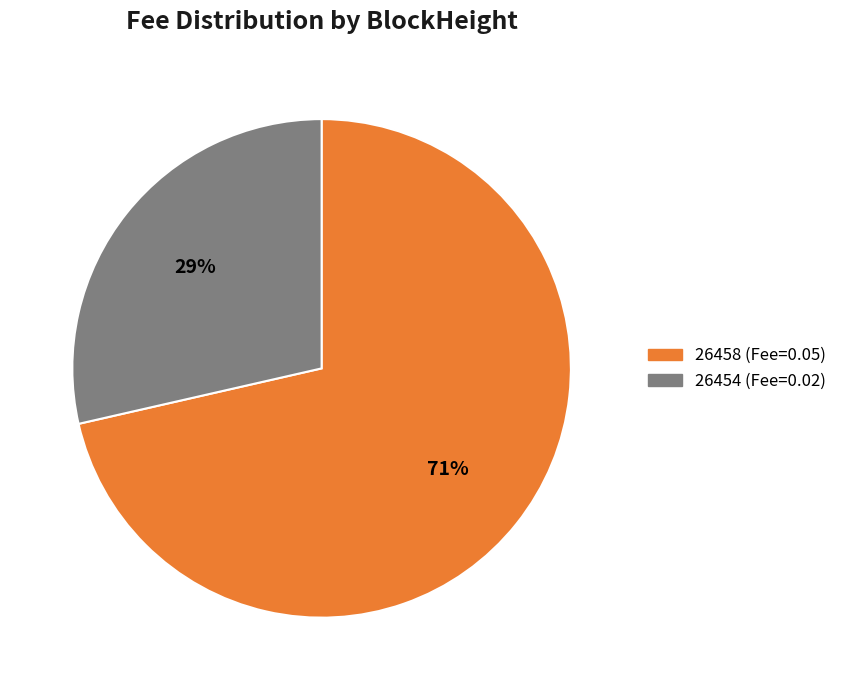

What is the ratio of the value at 26454 to the value at 26458?

0.4